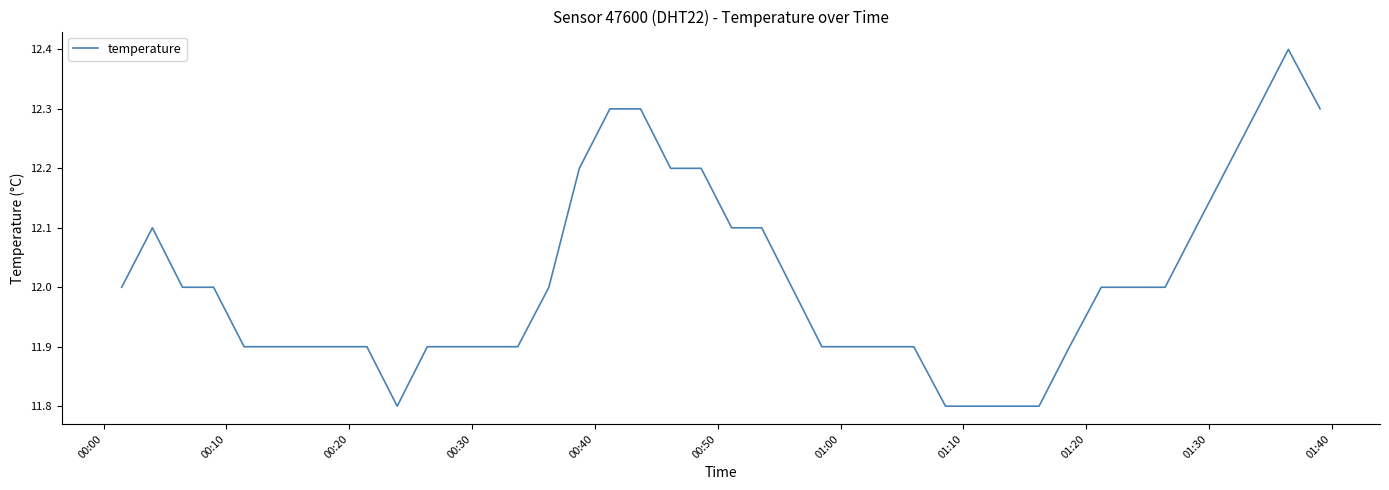

What is the difference between the maximum and minimum values?

0.6